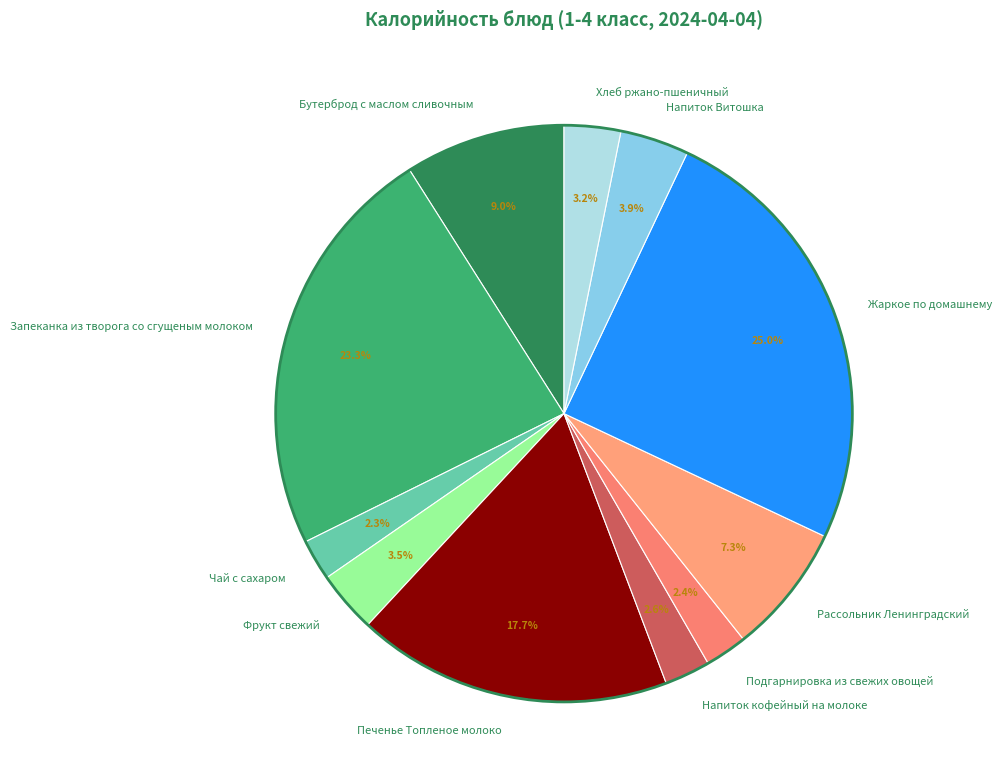

The Печенье Топленое молоко slice represents 24% of the pie. True or false?

False